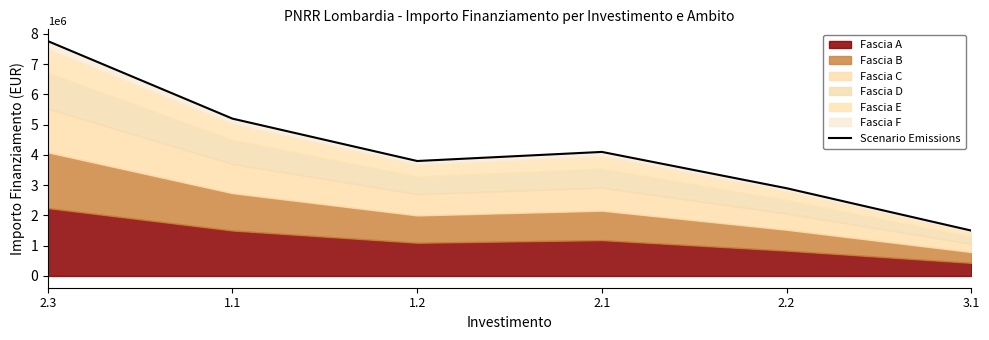

What value does the data have at 3.1?

1500000.0